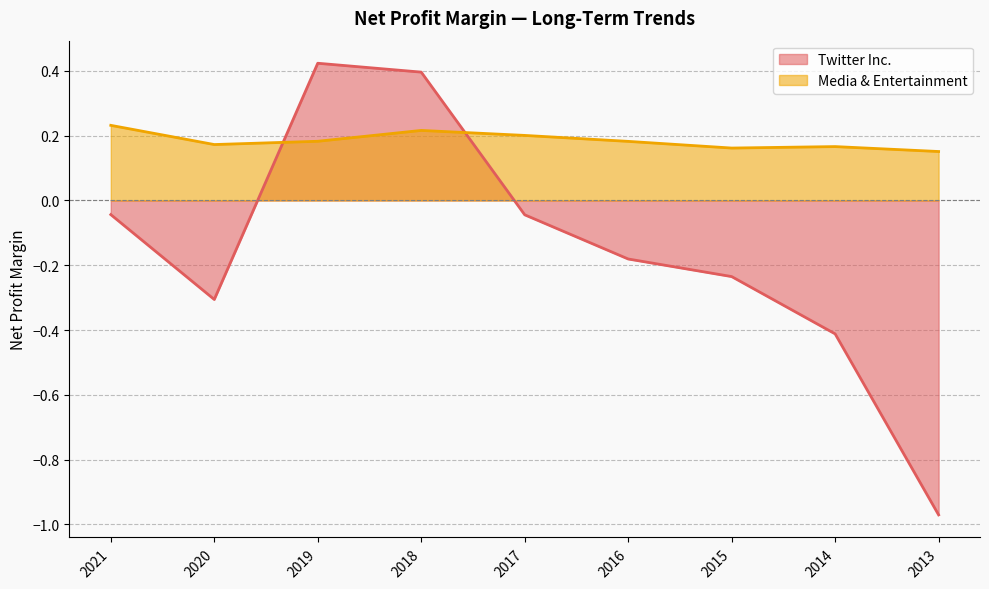

Count the number of data series in this chart.

2